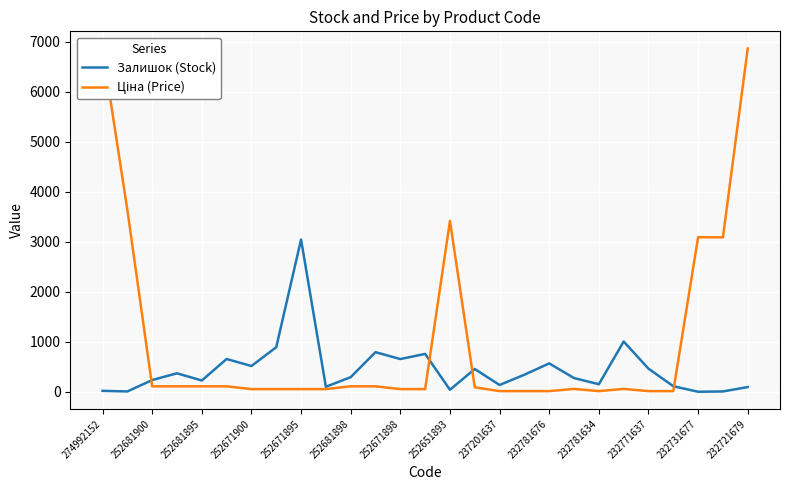

What is the greatest value displayed?

6869.4